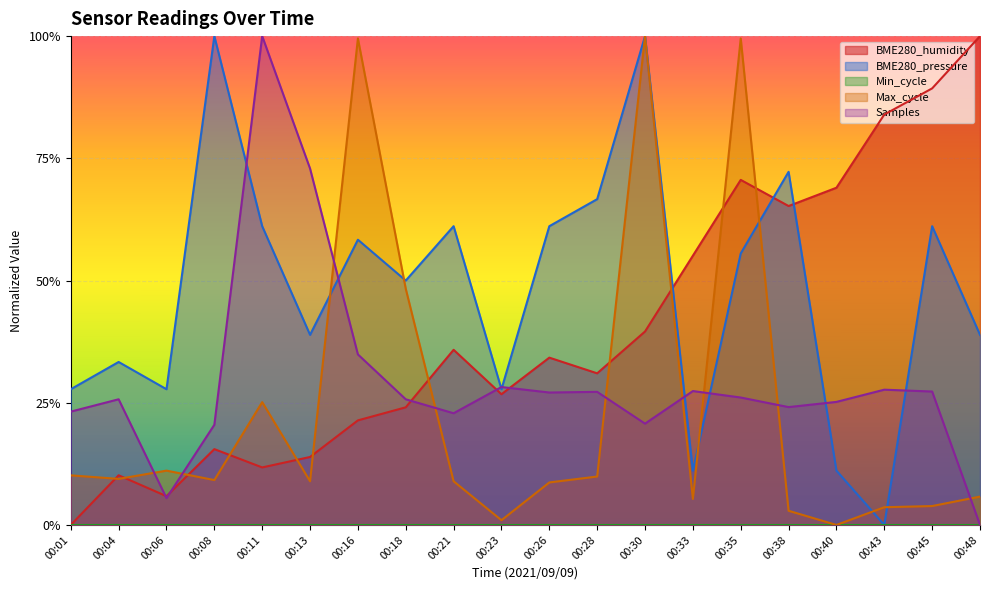

True or false: BME280_humidity has a value of 0.3 at 00:16.

False